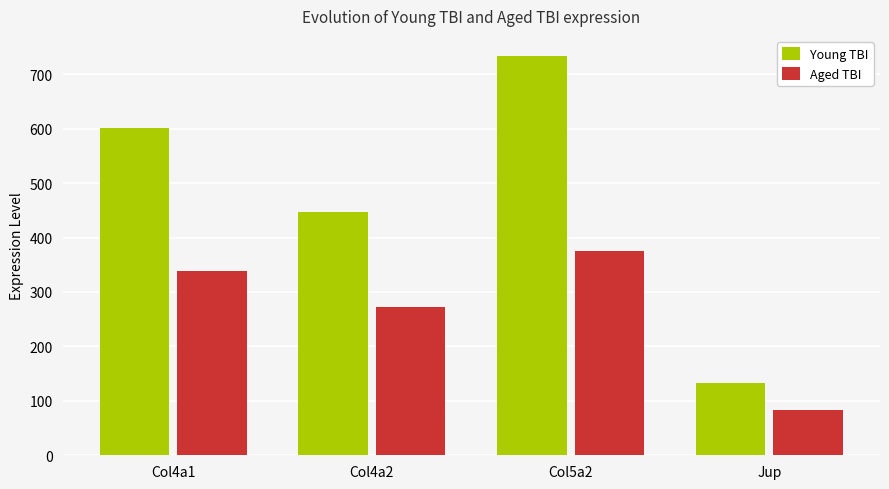

The value of Young TBI at Col5a2 is 405.2. True or false?

False